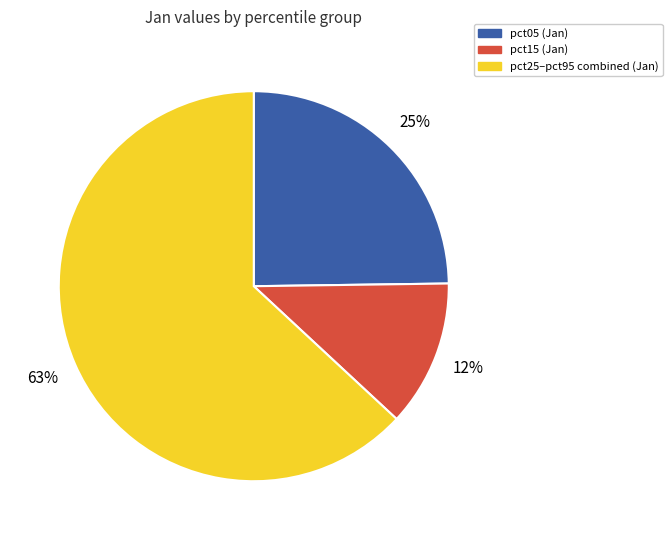

Count the number of slices in the pie.

3